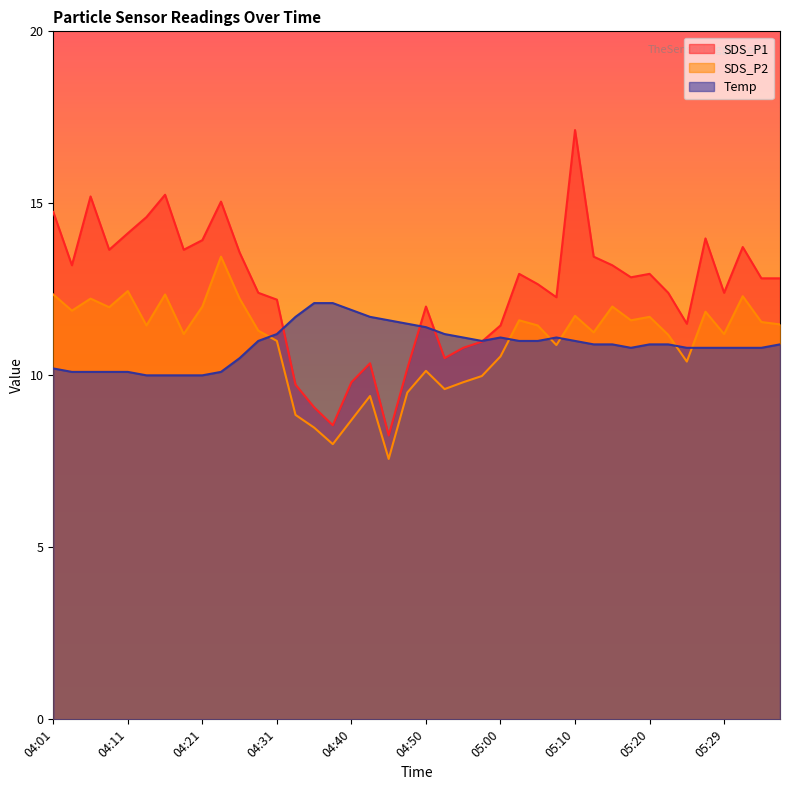

How many values in the SDS_P2 series exceed 11?

25